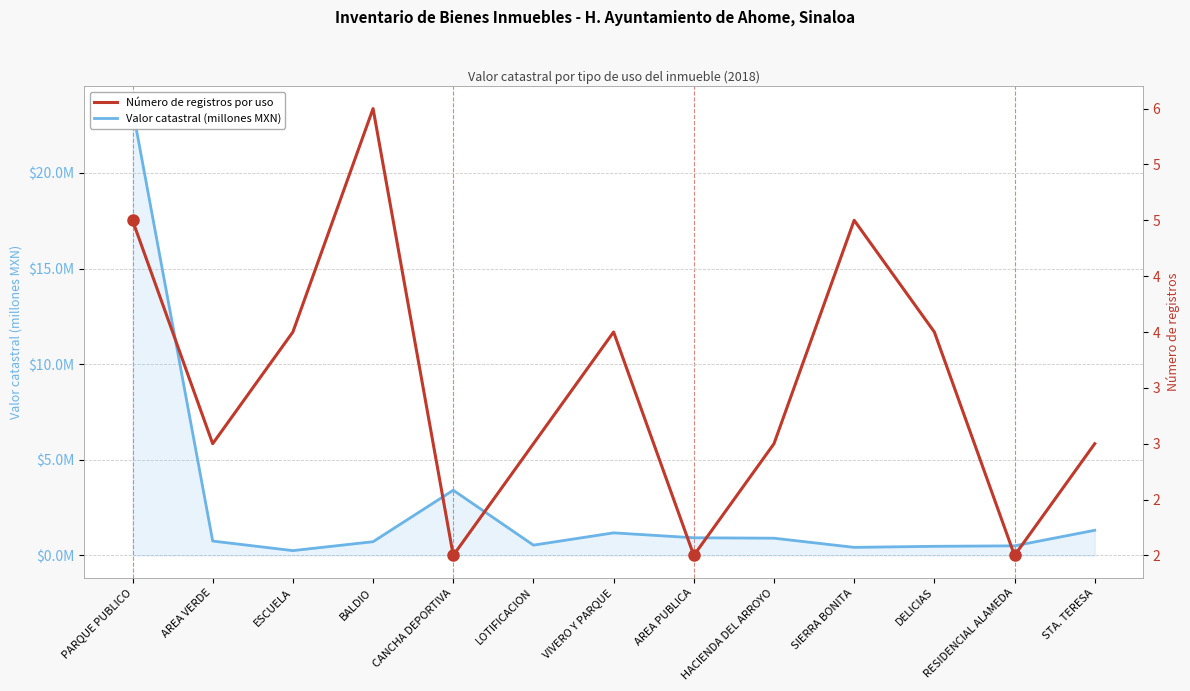

True or false: Número de registros por uso has more than 0 interior local peaks.

True